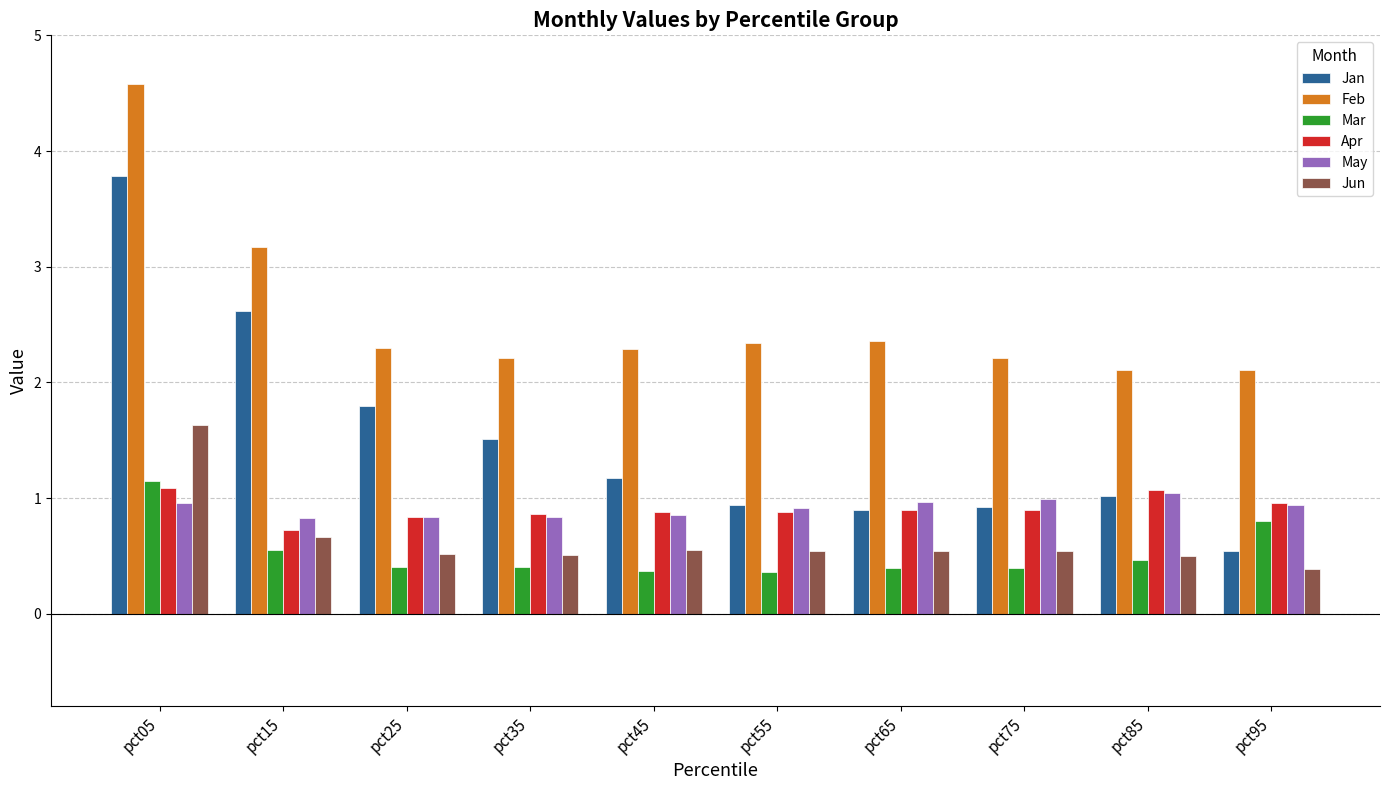

How many categories are shown in the chart?

10